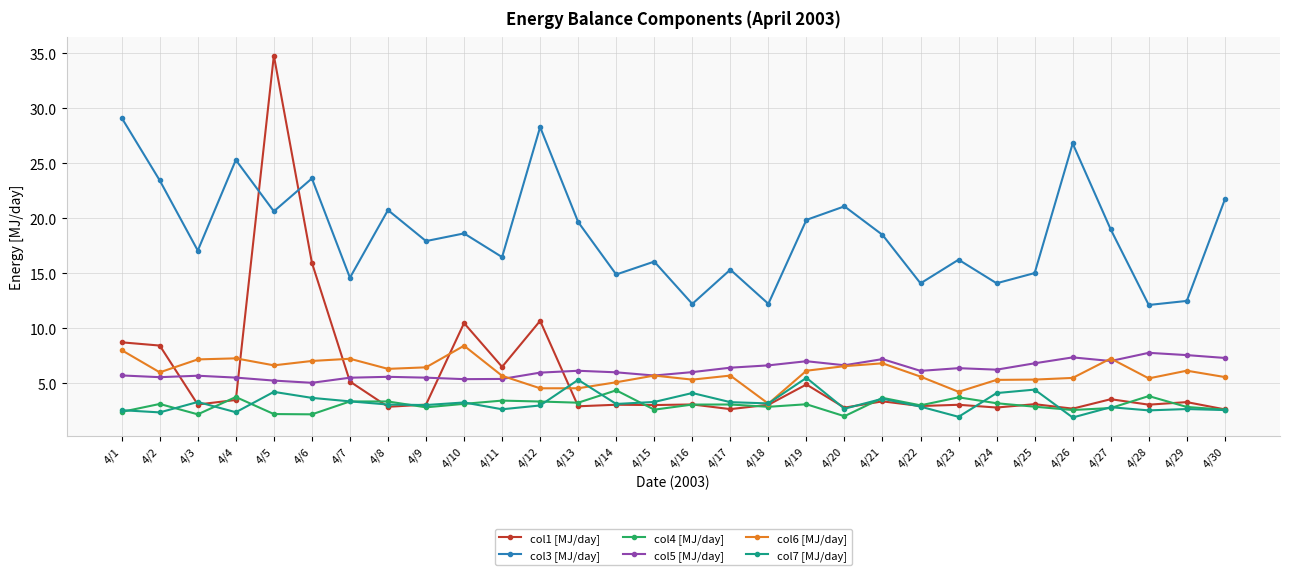

Which series has the largest range (max minus min)?

col1 [MJ/day]